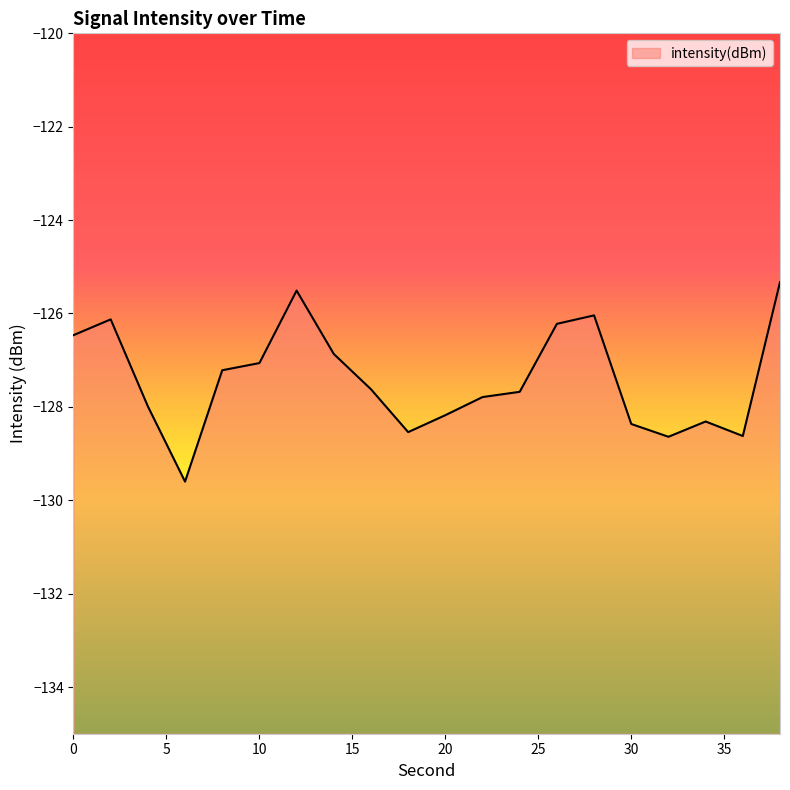

True or false: the data has more than 2 interior local peaks.

True